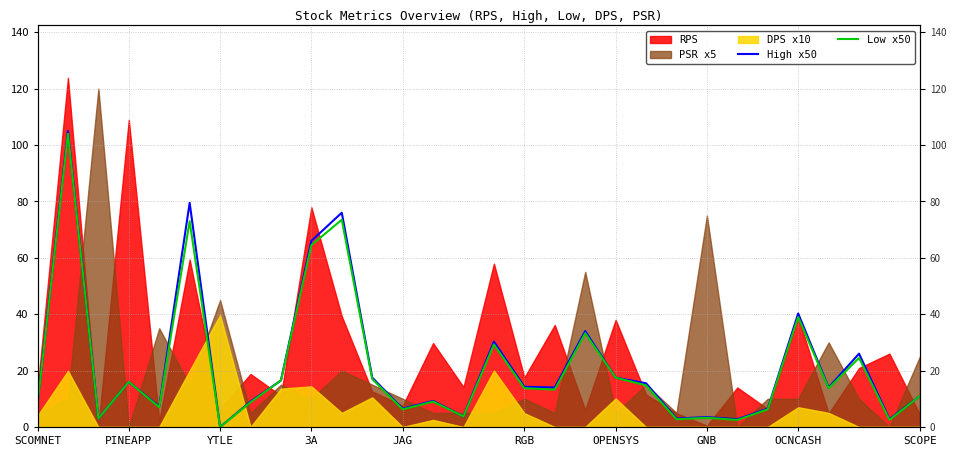

The value of Low x50 at 14 is 3.8. True or false?

True